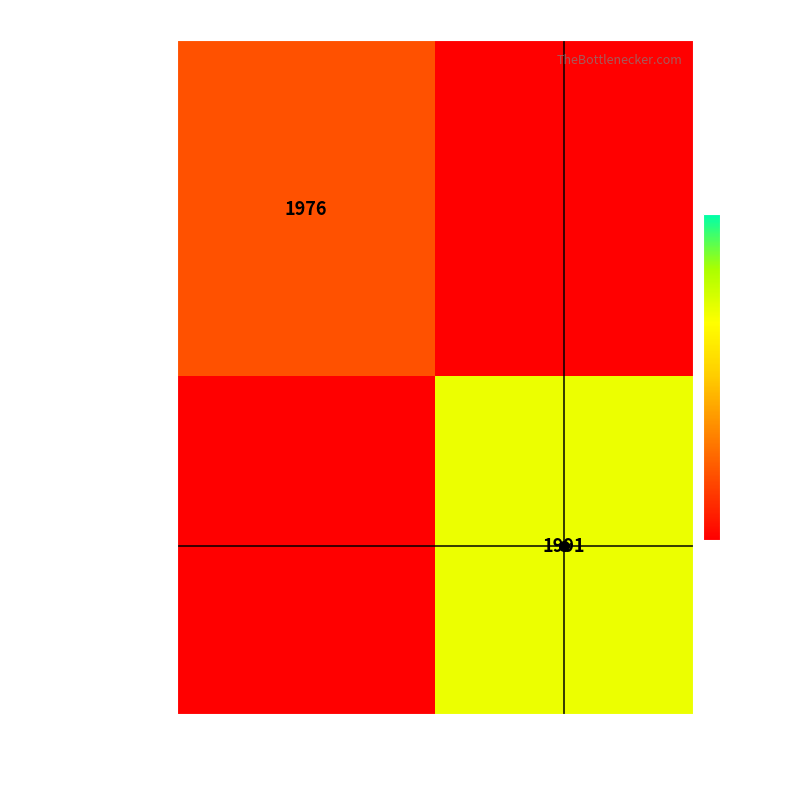

What is the spread (max minus min) of values at 02245611?

21